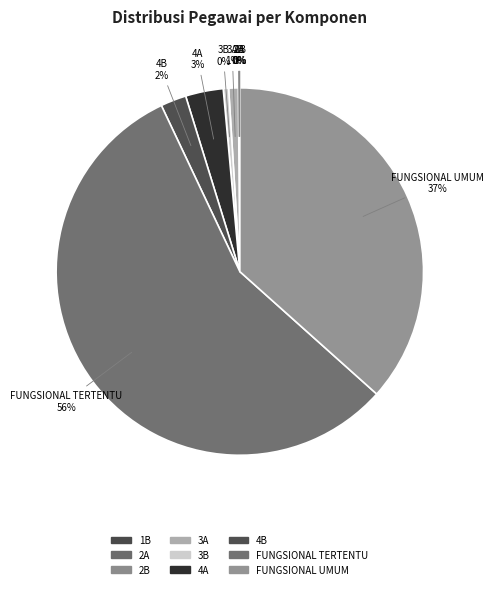

Combined, do 3B and FUNGSIONAL TERTENTU account for over 50%?

Yes